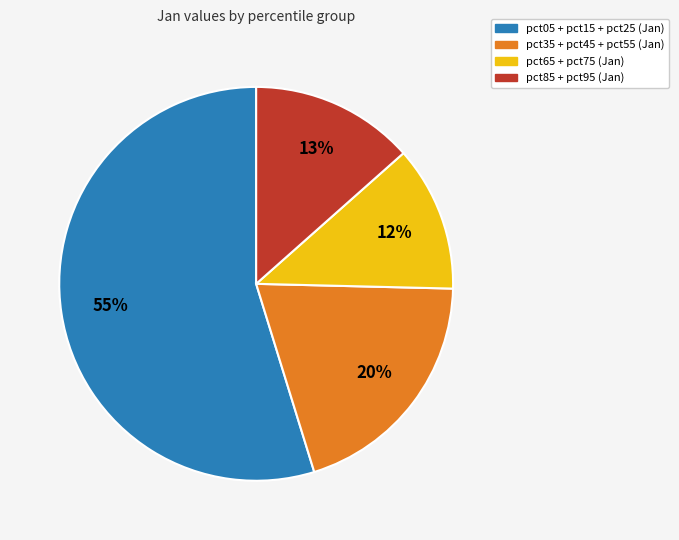

Between pct35 + pct45 + pct55 (Jan) and pct05 + pct15 + pct25 (Jan), which is larger?

pct05 + pct15 + pct25 (Jan)